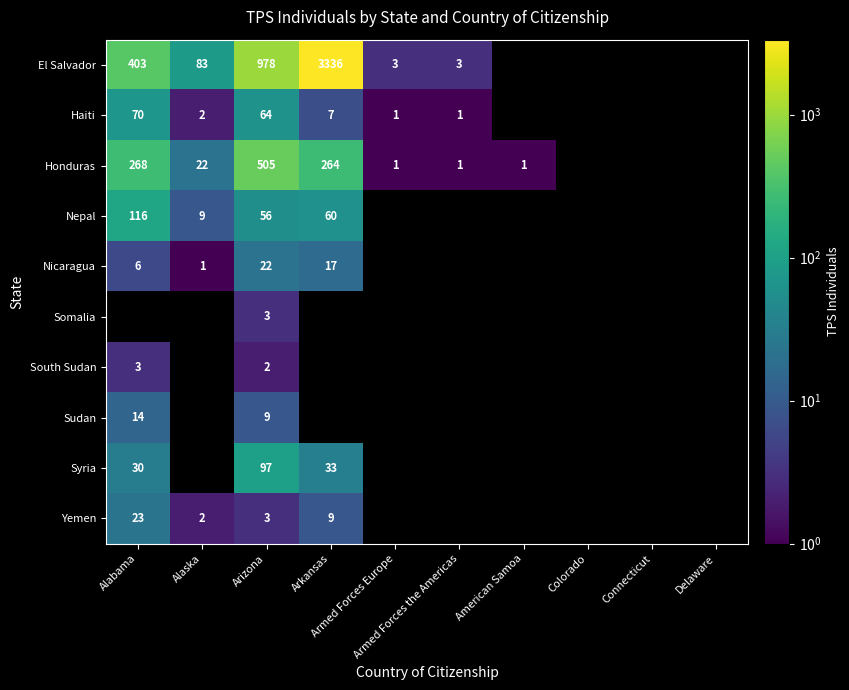

What is the difference between the maximum and minimum values in the El Salvador series?

3333.0